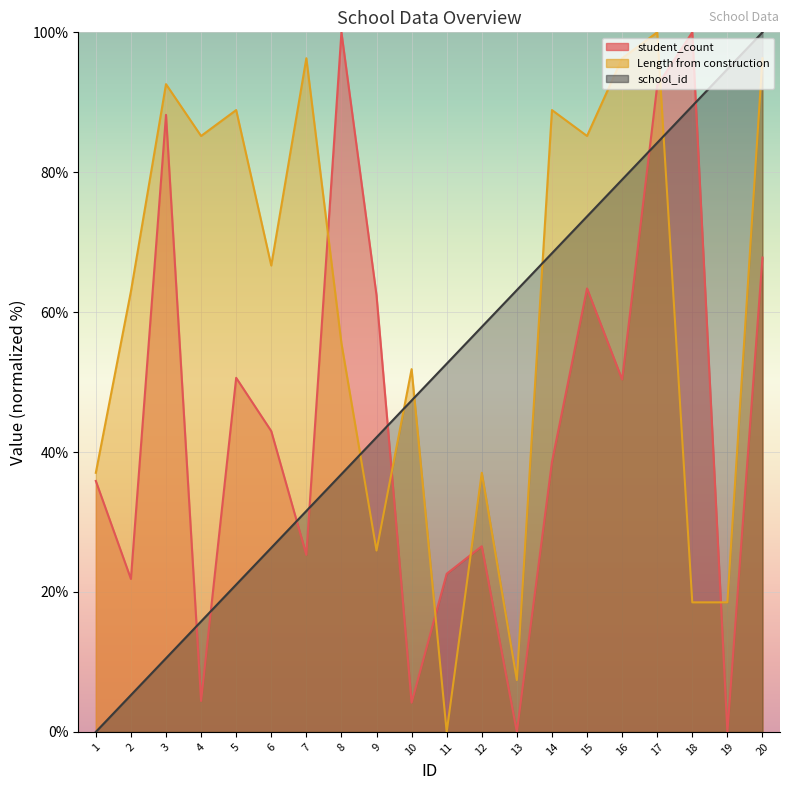

The student_count series shows 8.8 at 7. True or false?

False